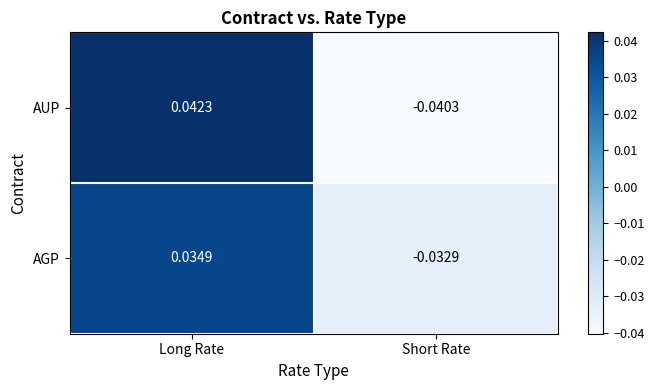

Which series has the largest range (max minus min)?

AUP